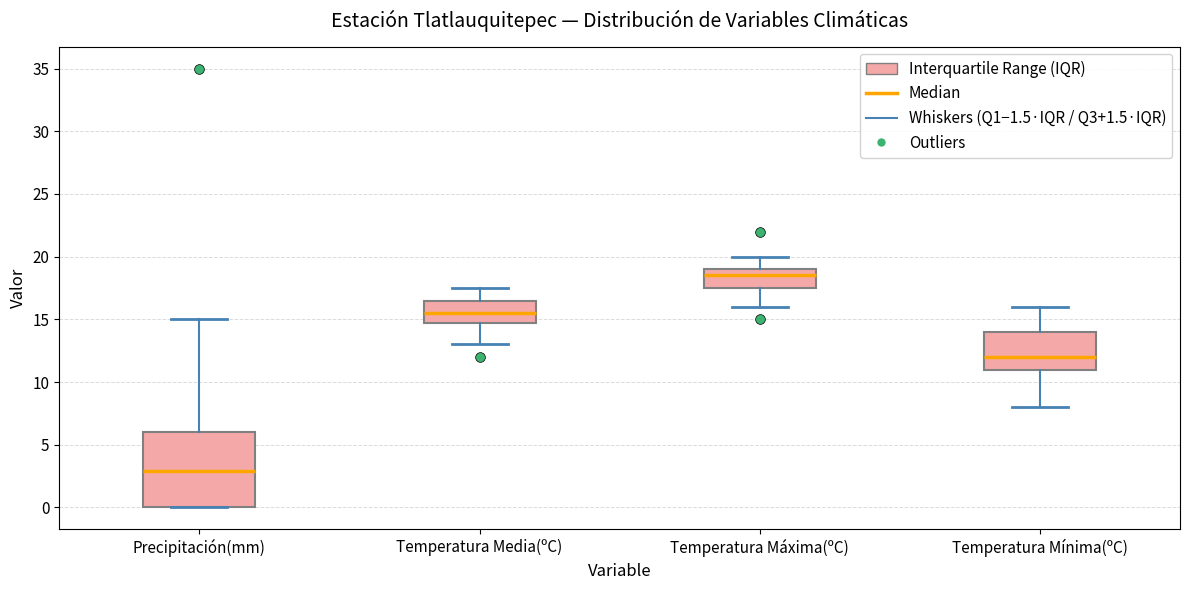

Where does the median line of the box for Temperatura Media(ºC) sit on the y-axis? The values are not printed on the chart, so give them approximately, as read against the axis.

15.5